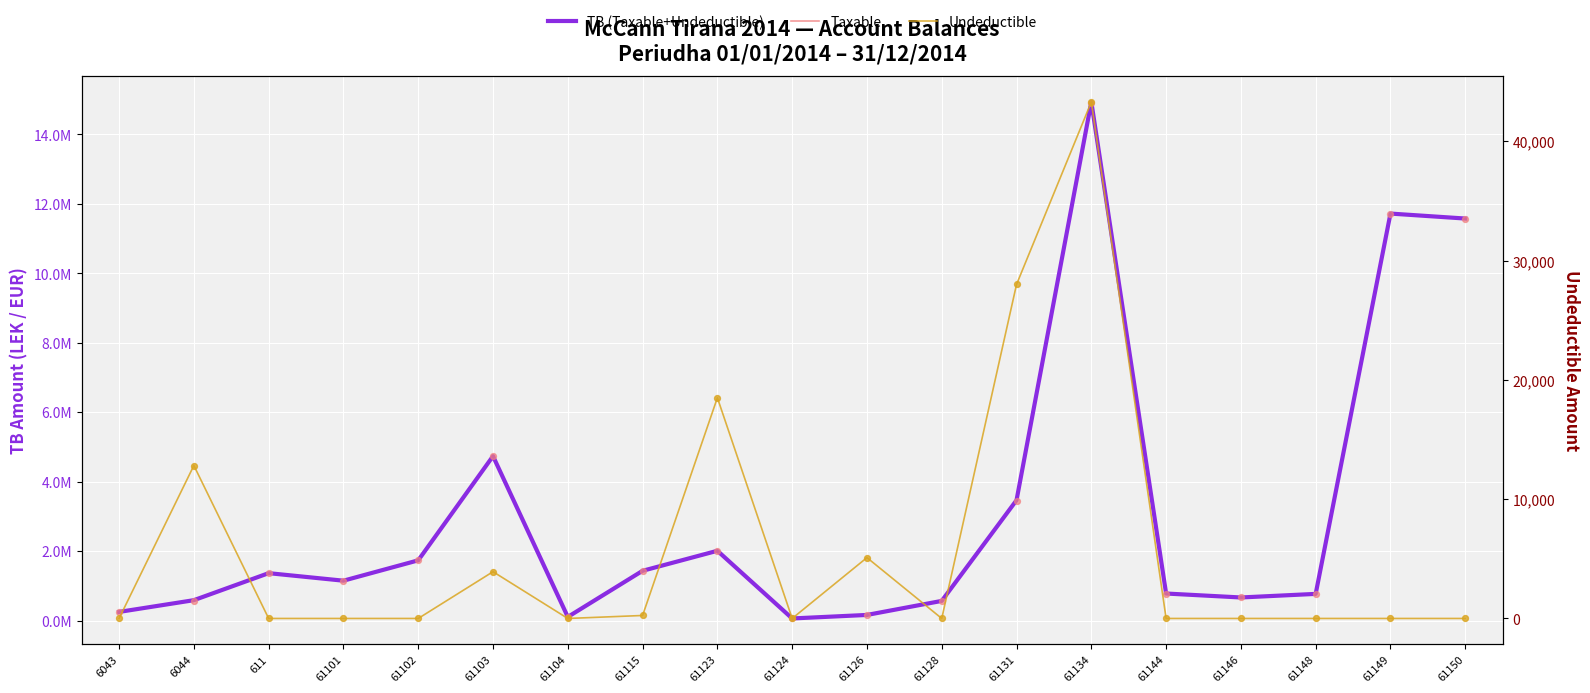

Is the value of Taxable at 61131 greater than the value of TB (Taxable+Undeductible) at 61115?

Yes